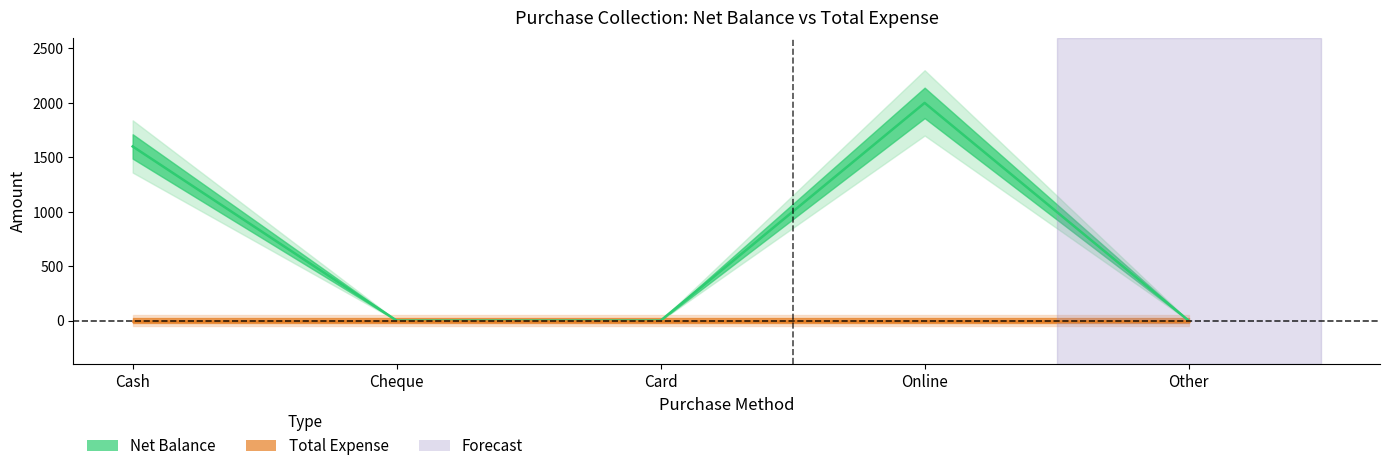

How many values exceed 0?

2